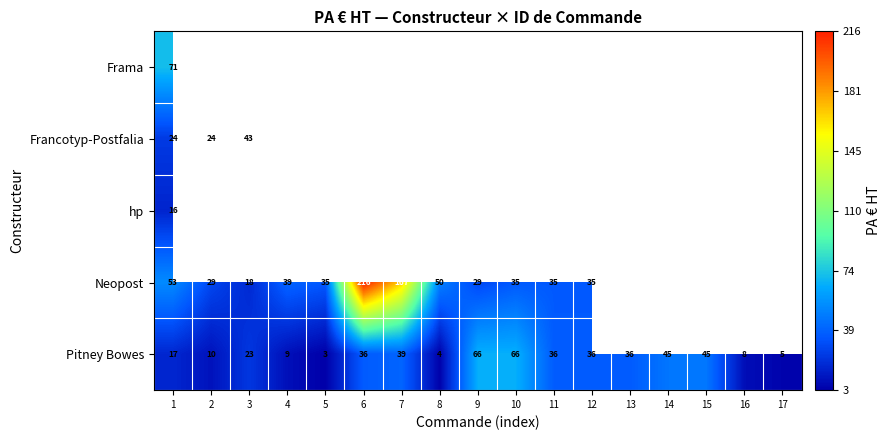

Is the value of Neopost at 6 greater than the value of Pitney Bowes at 8?

Yes